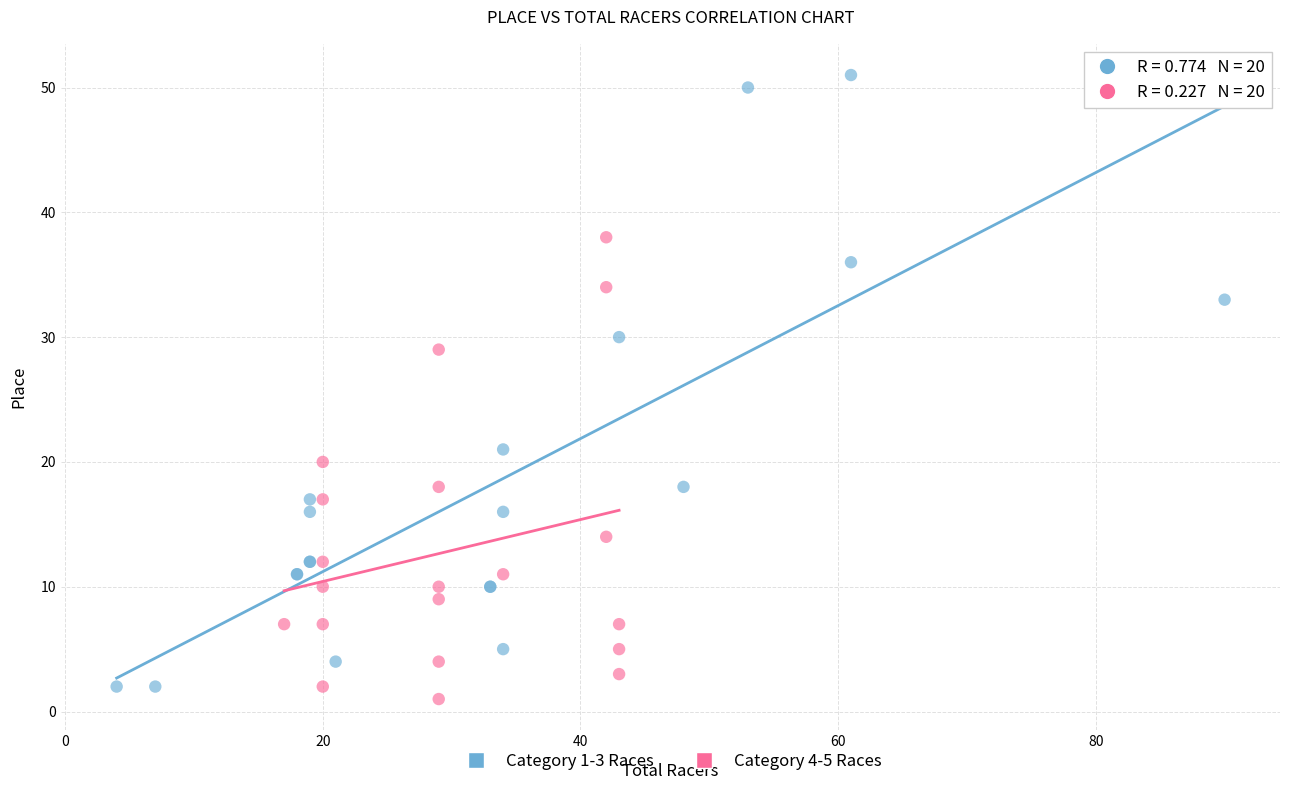

Which series reaches the maximum Y coordinate?

Category 1-3 Races